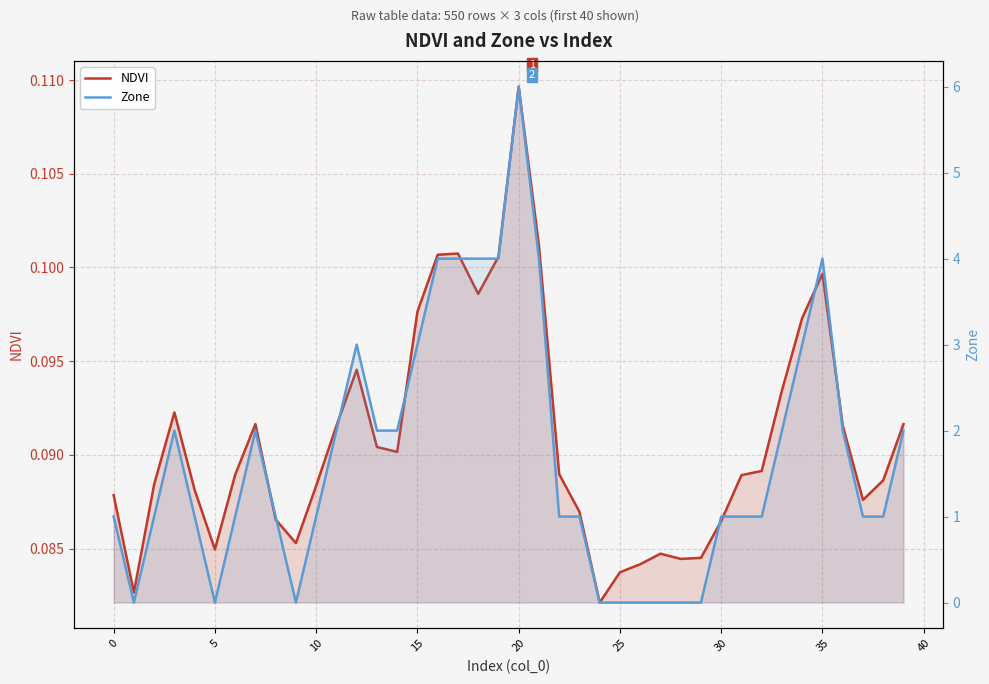

Reading right to left, list all the values displayed in this chart.

NDVI: 0.1	0.1	0.1	0.1	0.1	0.1	0.1	0.1	0.1	0.1	0.1	0.1	0.1	0.1	0.1	0.1	0.1	0.1	0.1	0.1	0.1	0.1	0.1	0.1	0.1	0.1	0.1	0.1	0.1	0.1	0.1	0.1	0.1	0.1	0.1	0.1	0.1	0.1	0.1	0.1
Zone: 2.0	1.0	1.0	2.0	4.0	3.0	2.0	1.0	1.0	1.0	0.0	0.0	0.0	0.0	0.0	0.0	1.0	1.0	4.0	6.0	4.0	4.0	4.0	4.0	3.0	2.0	2.0	3.0	2.0	1.0	0.0	1.0	2.0	1.0	0.0	1.0	2.0	1.0	0.0	1.0